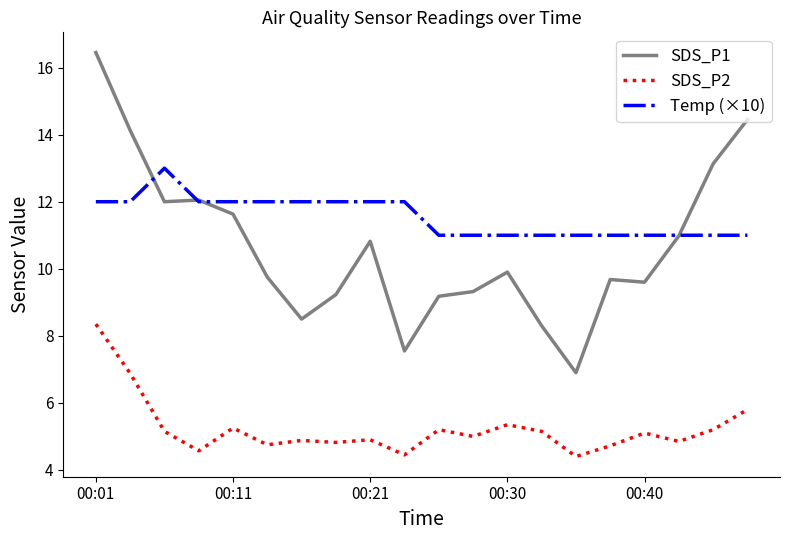

True or false: SDS_P1 and SDS_P2 cross at least once.

False